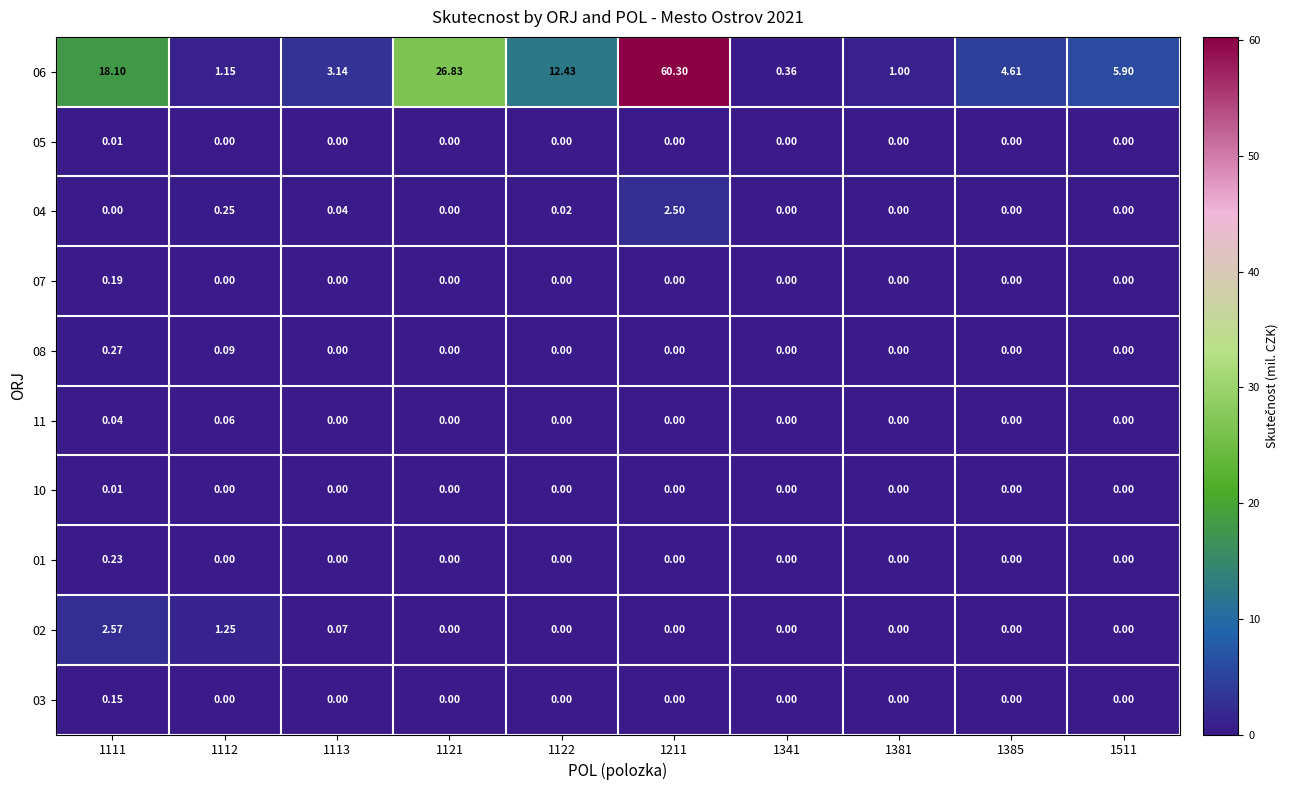

At which category is the sum across all series the highest?

1211